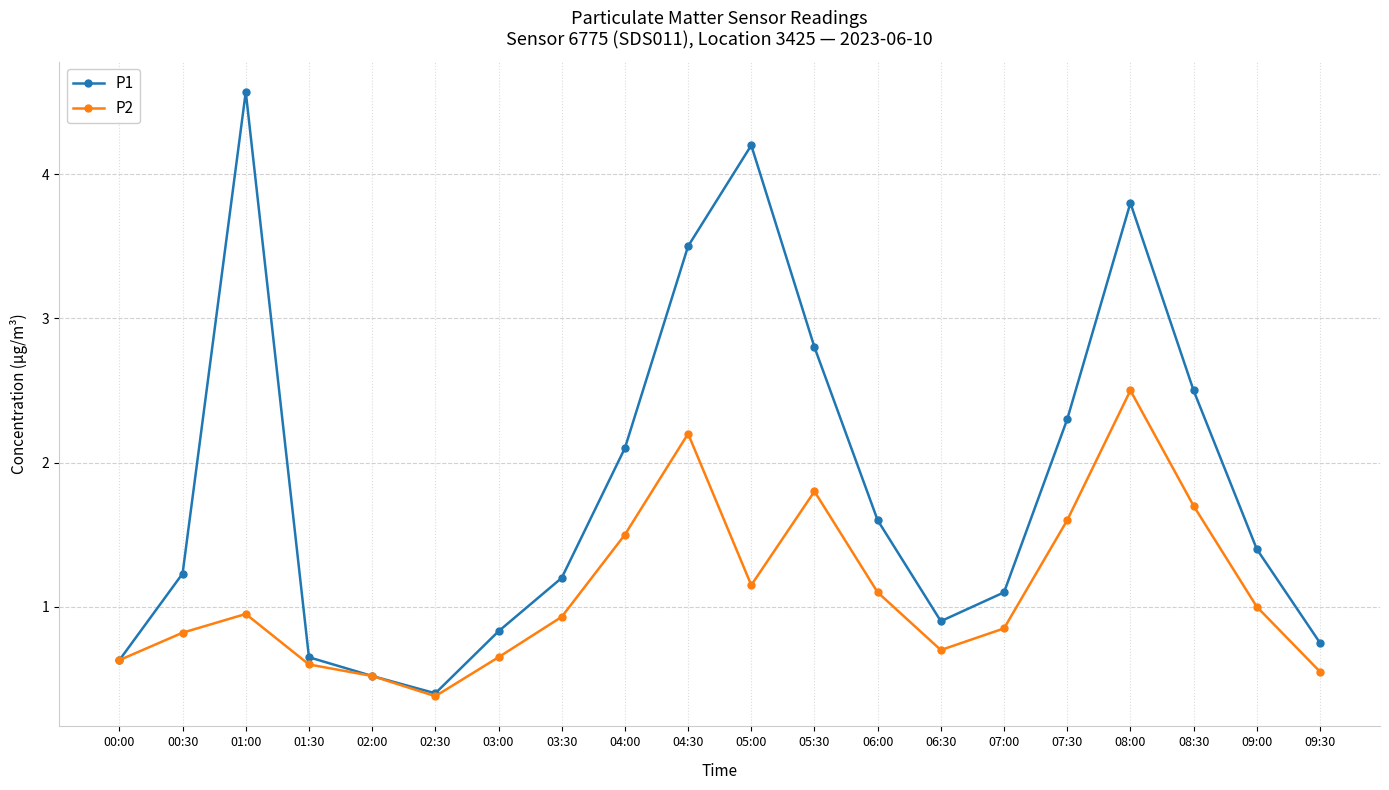

How many values in the P1 series exceed 1?

13